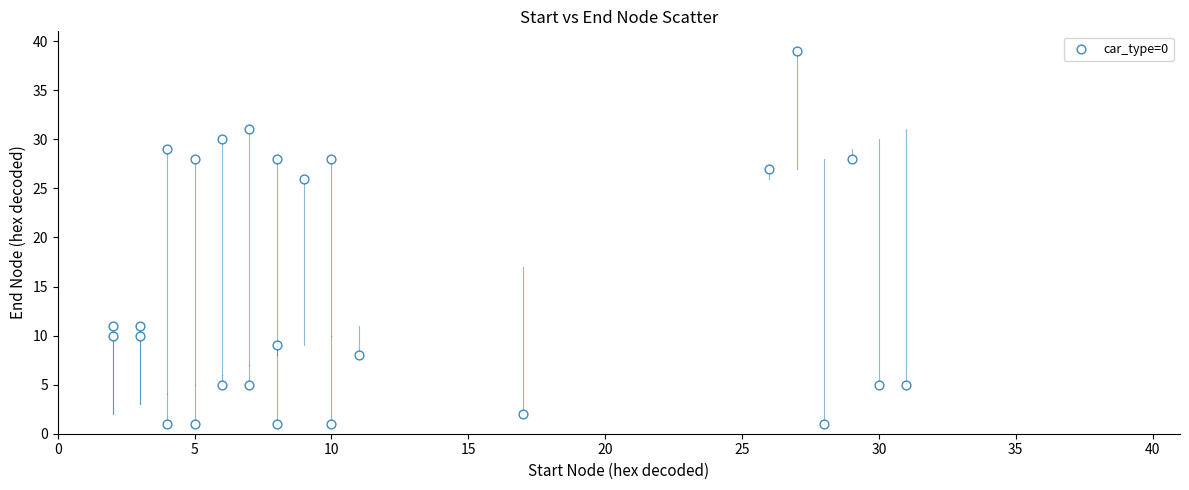

What Y value in the scatter plot is closest to 20?

26